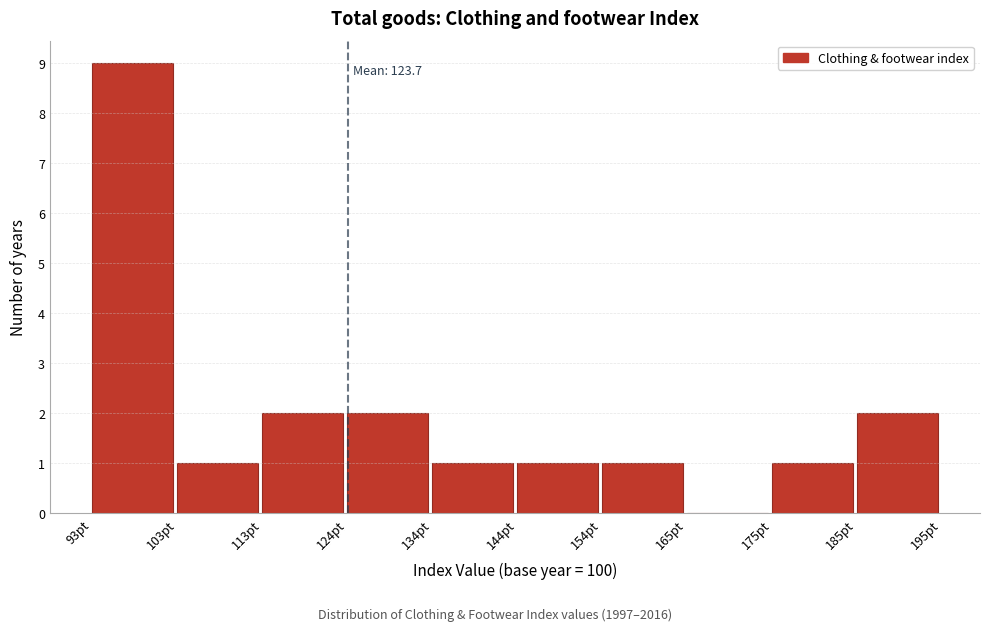

Over which range of the x-axis is the bar tallest?

92 to 104